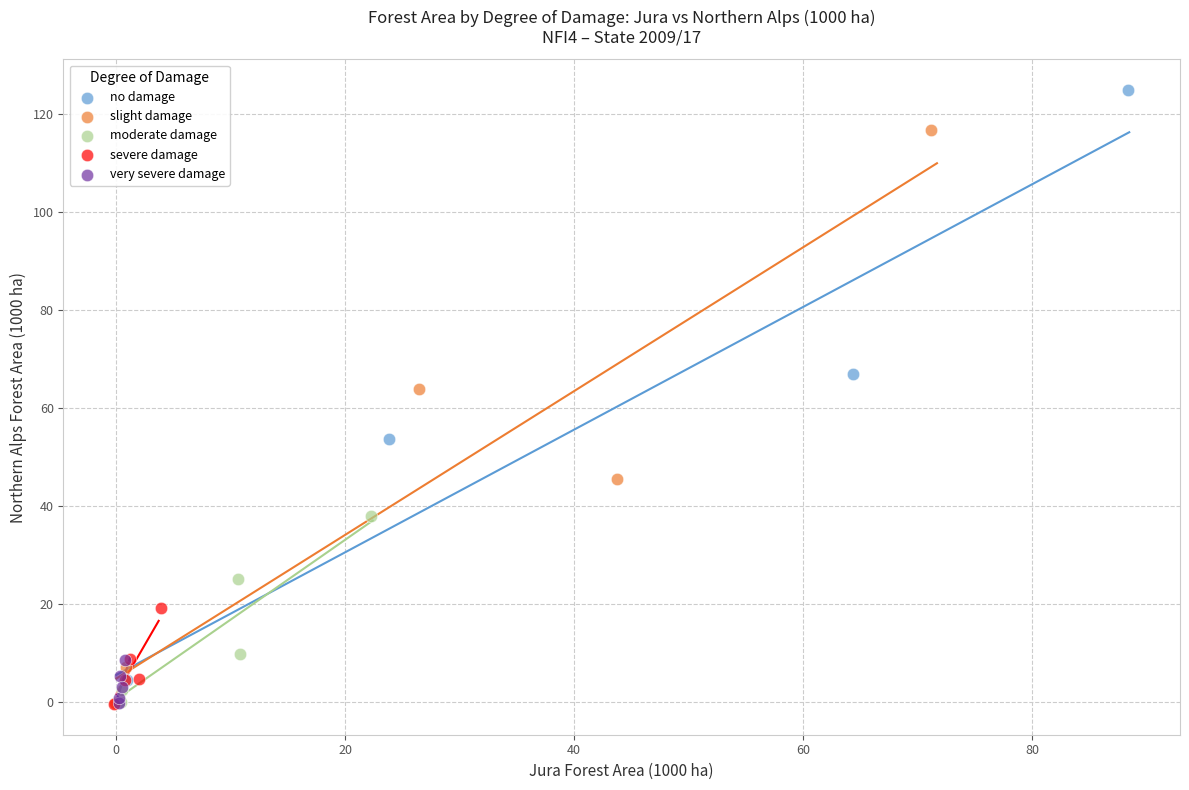

Which series reaches the maximum Y coordinate?

no damage